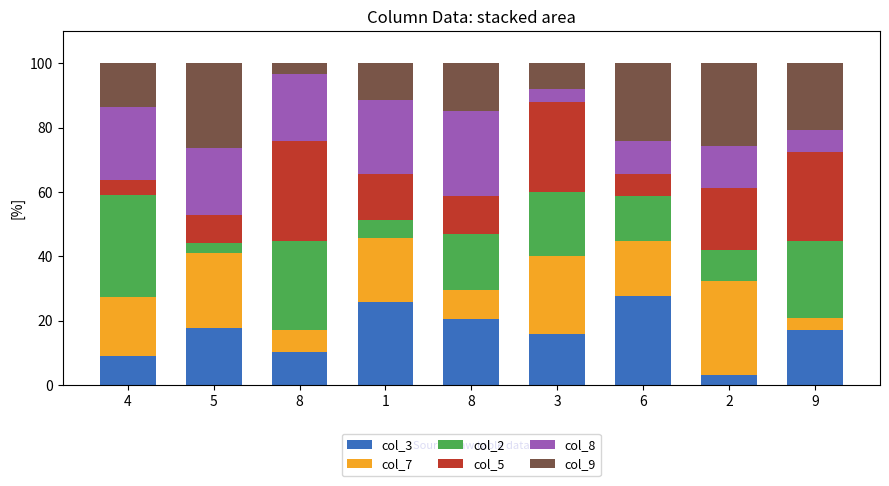

What is the label of the 8th bar from the left?

2